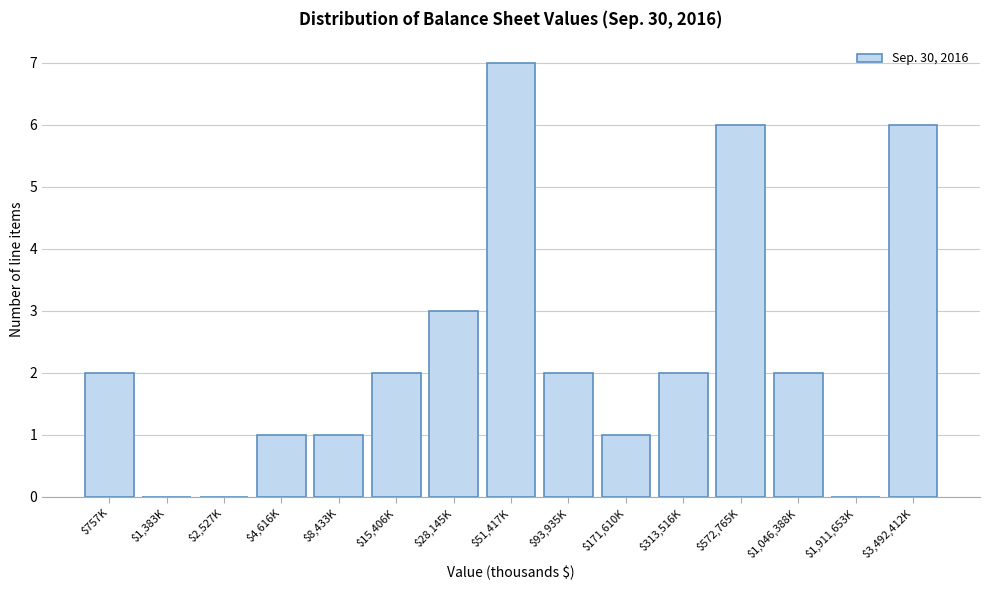

Is it true that the value at $171,610K is 0?

False